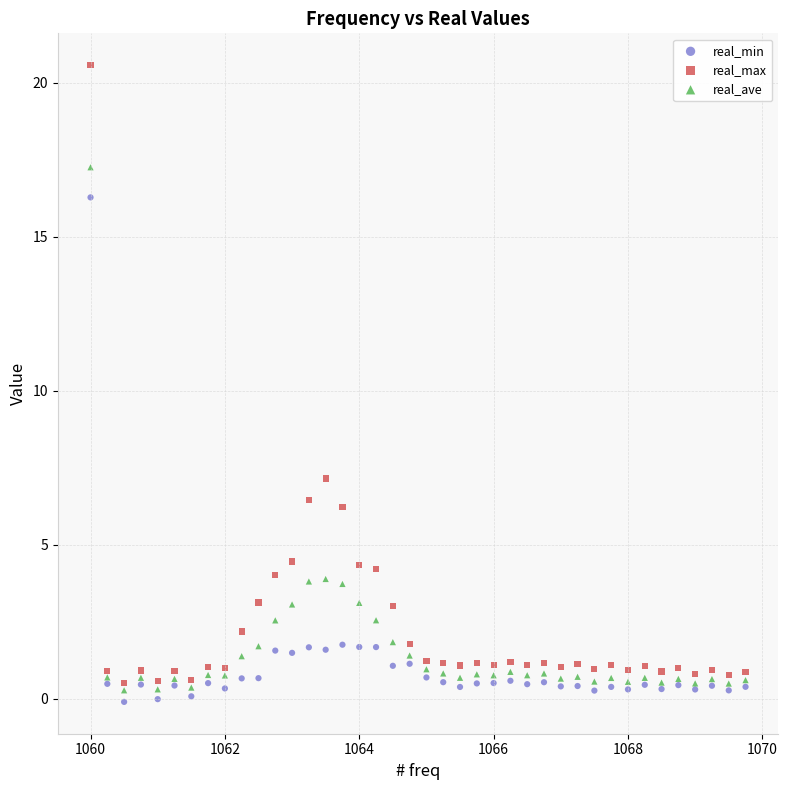

In the real_max series, what Y value is closest to 10?

7.2